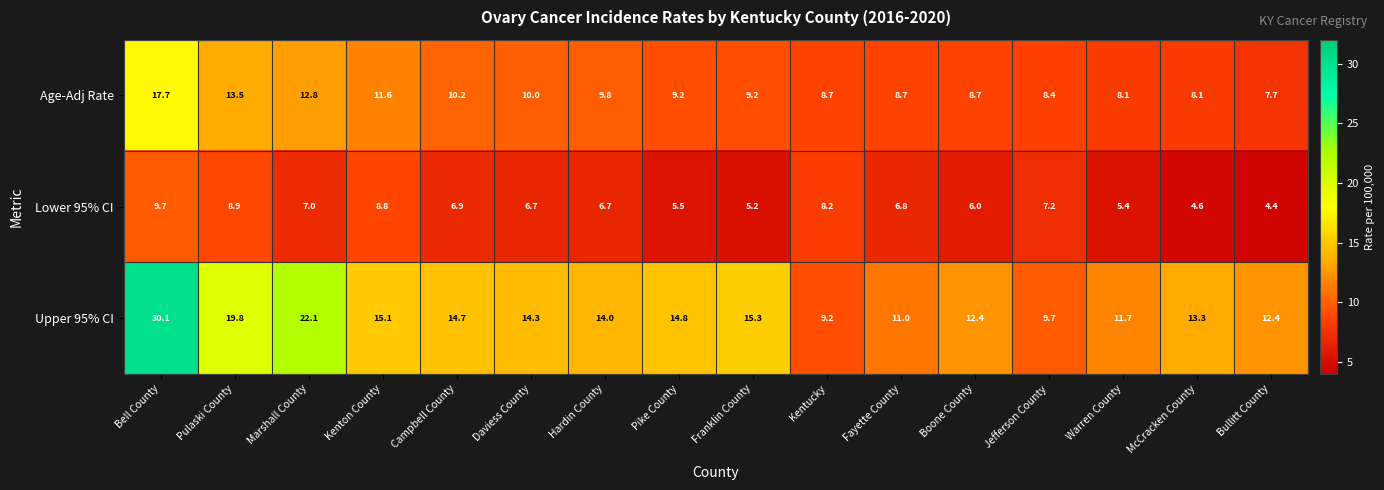

How many data points in Age-Adj Rate are less than 9?

7